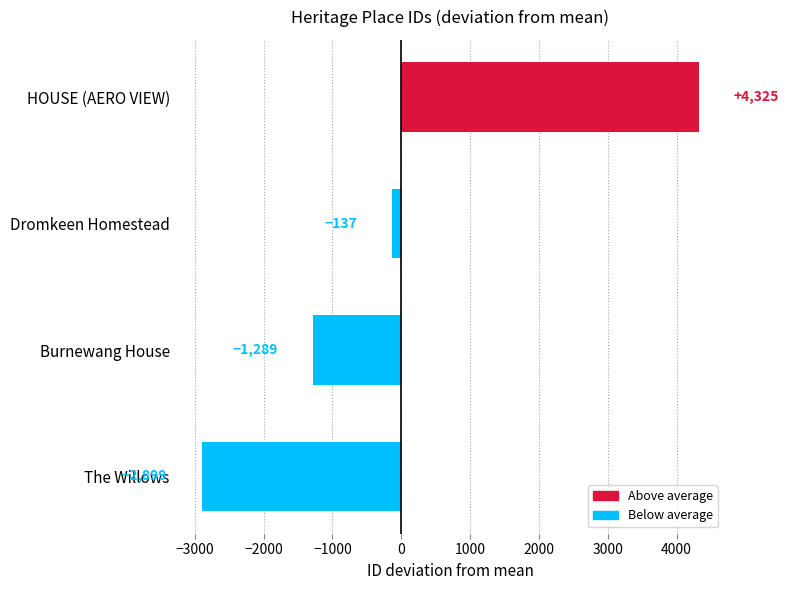

Count the values in the range -1289 to 4325.

3